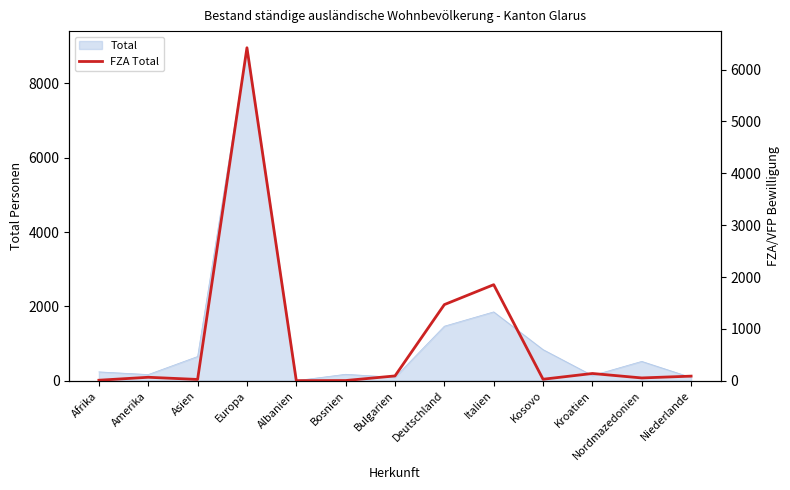

Where is Total nearest to the value 4481?

Italien